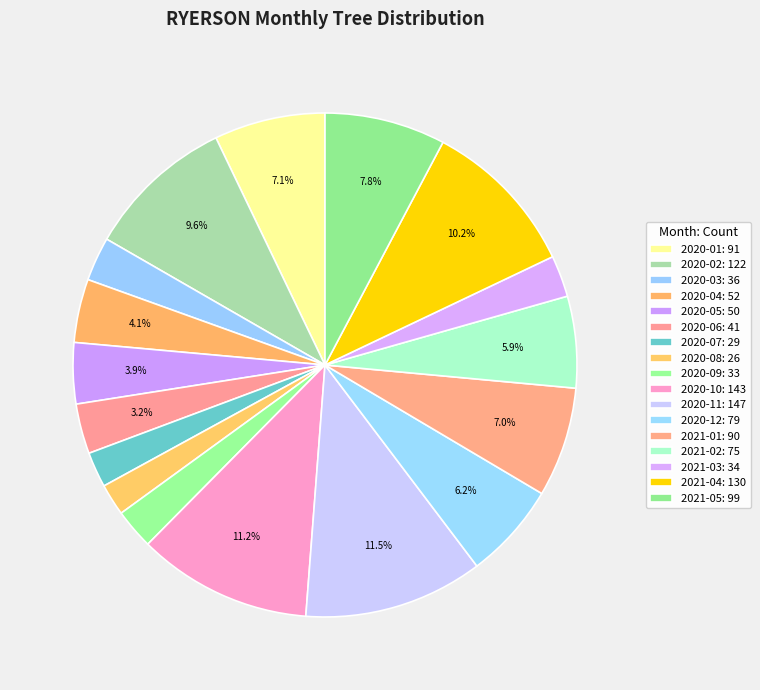

Is it true that 2020-11 is 12% of the pie?

True